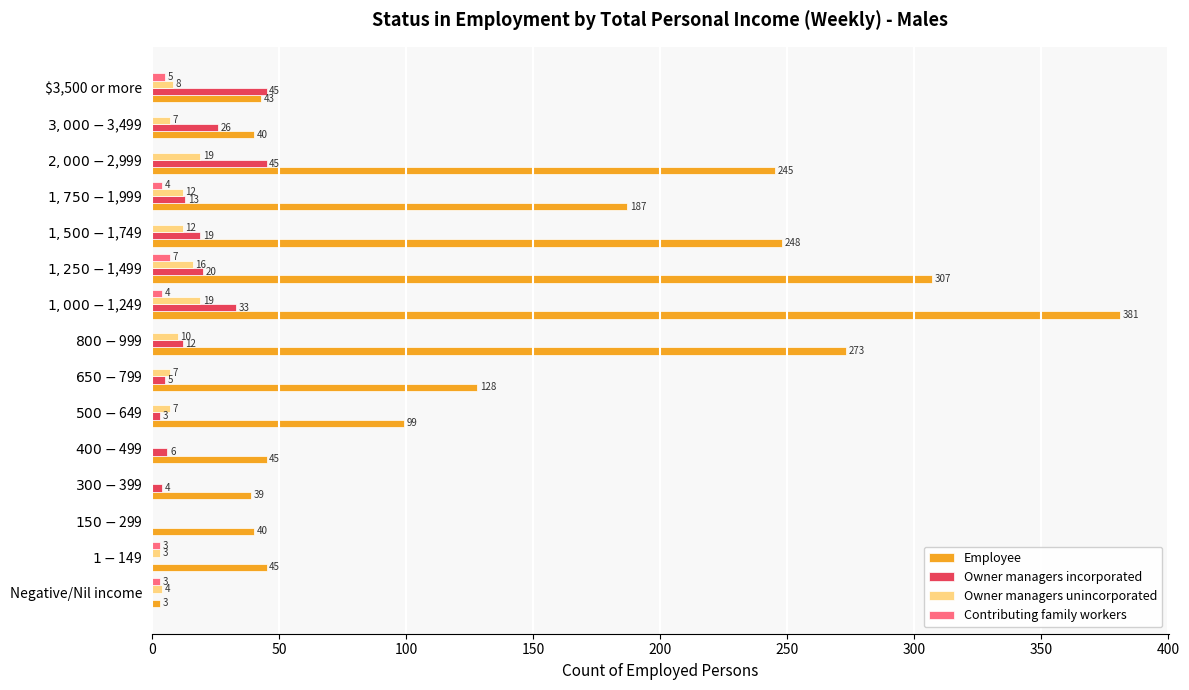

At which category is the sum across all series the highest?

$1,000-$1,249